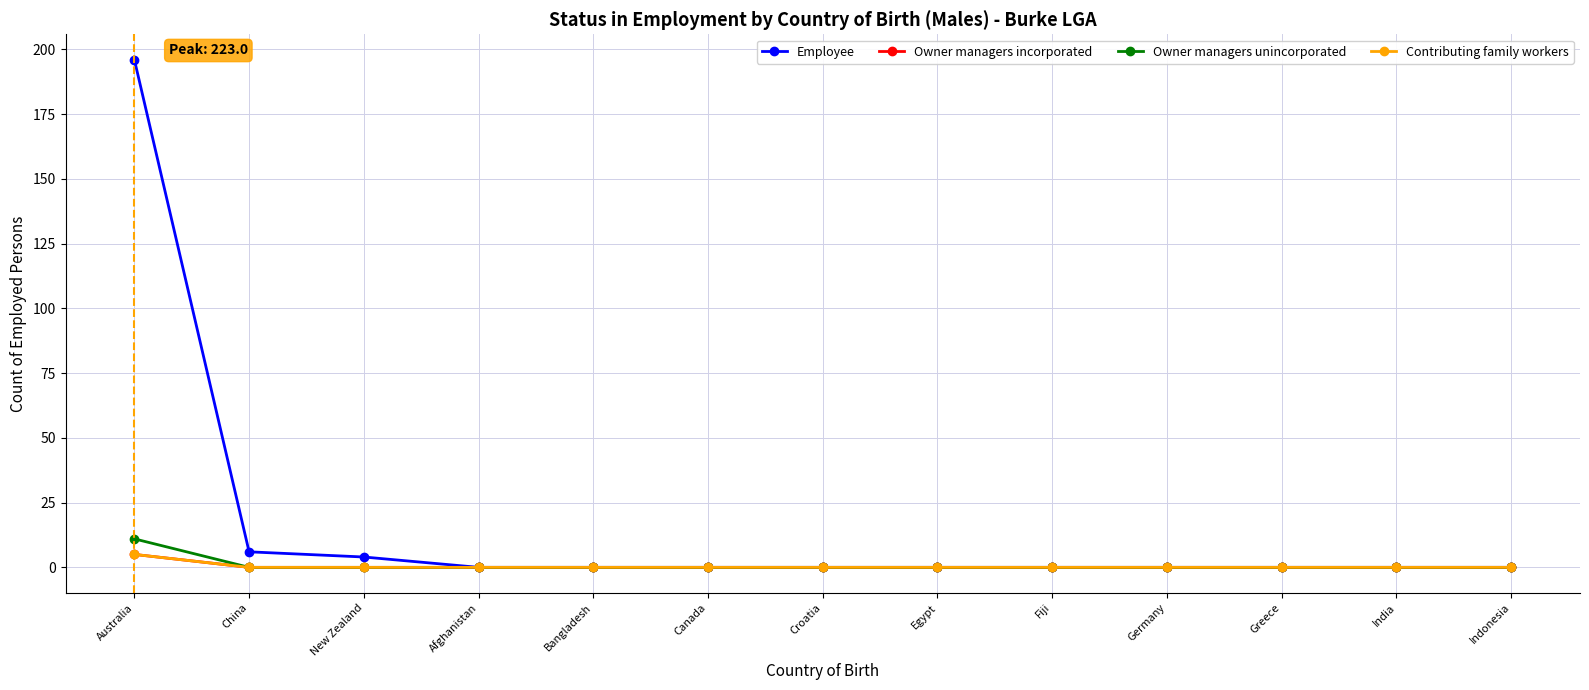

What is the label of the 3rd point from the left?

New Zealand